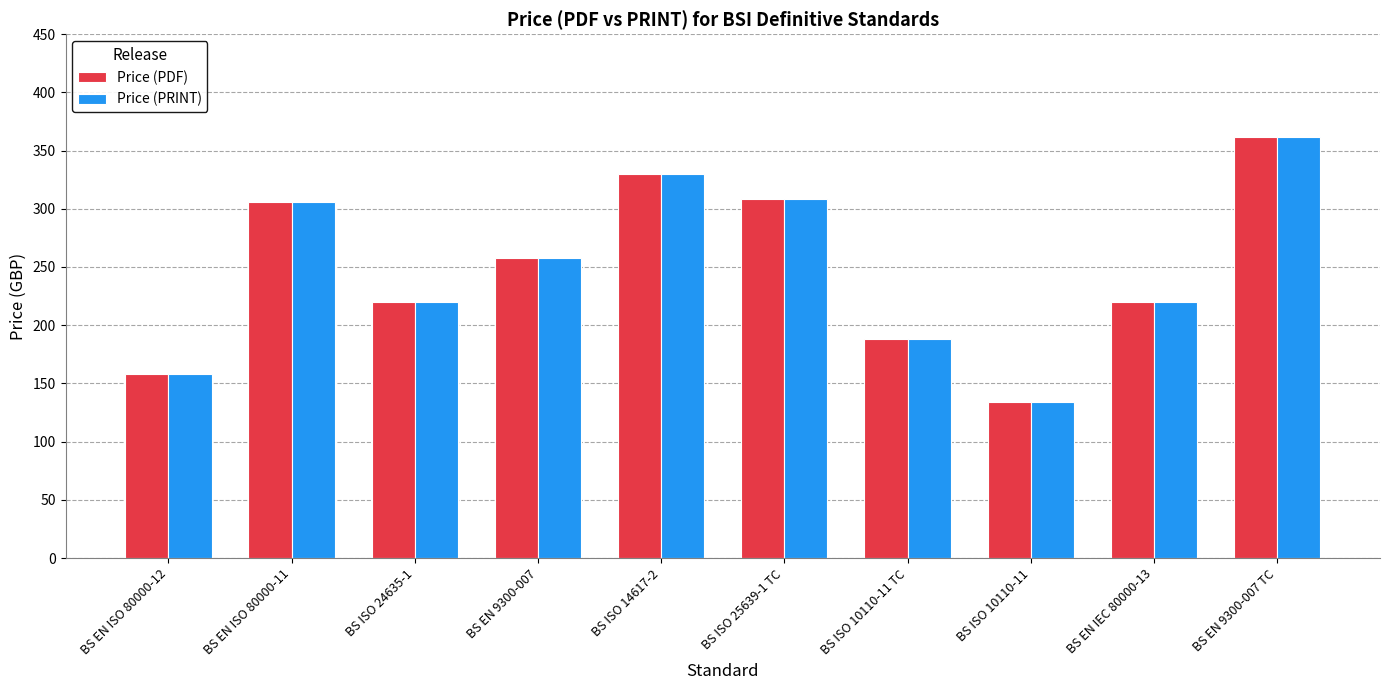

How many distinct data groups are displayed?

2